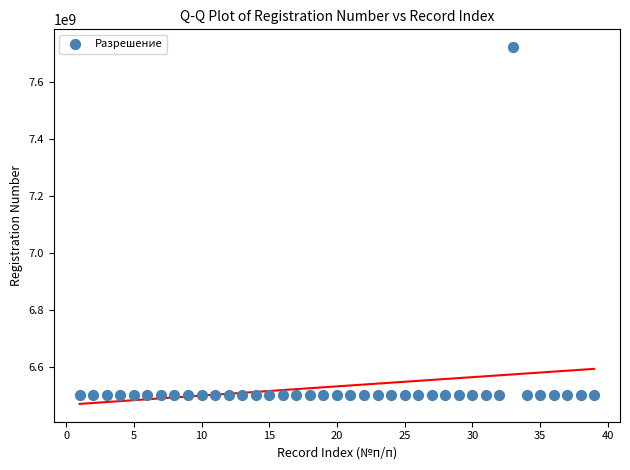

What is the range of X values (max minus min)?

38